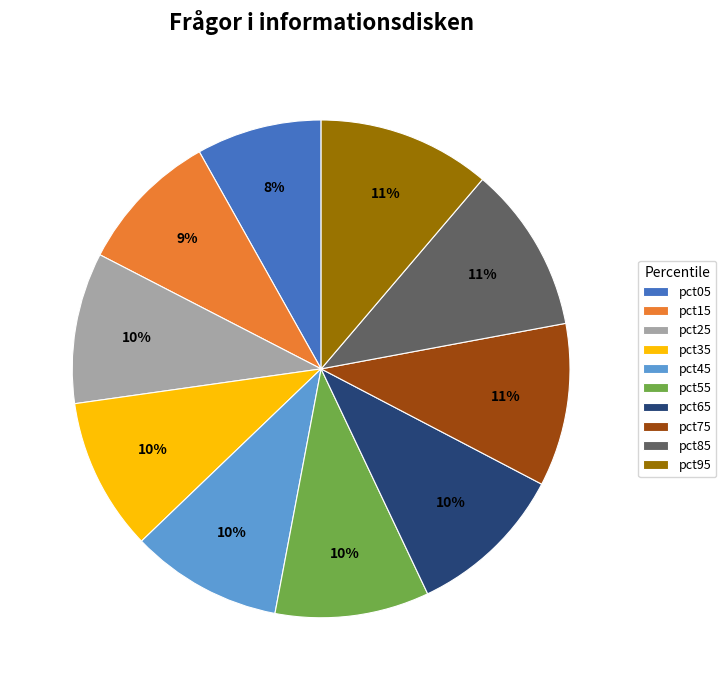

To the nearest percent, what is the average slice percentage?

10%